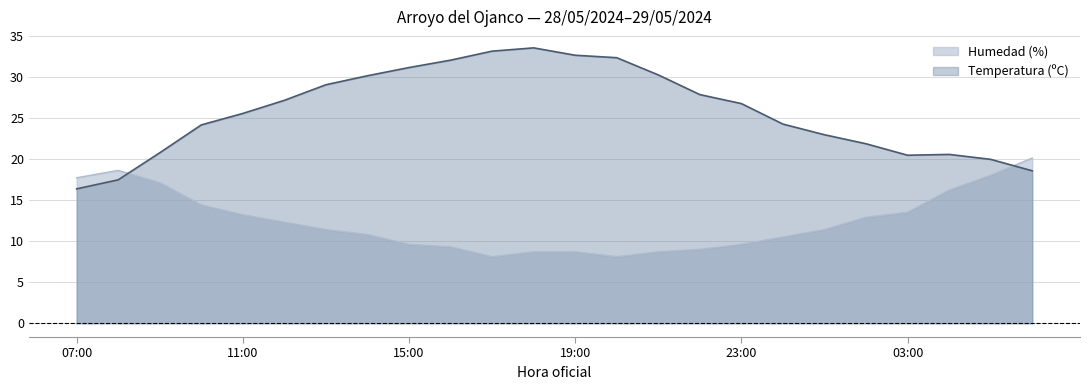

List the labels in order of Temperatura (ºC) value, smallest first.

07:00, 08:00, 06:00, 05:00, 03:00, 04:00, 09:00, 02:00, 01:00, 10:00, 00:00, 11:00, 23:00, 12:00, 22:00, 13:00, 14:00, 21:00, 15:00, 16:00, 20:00, 19:00, 17:00, 18:00